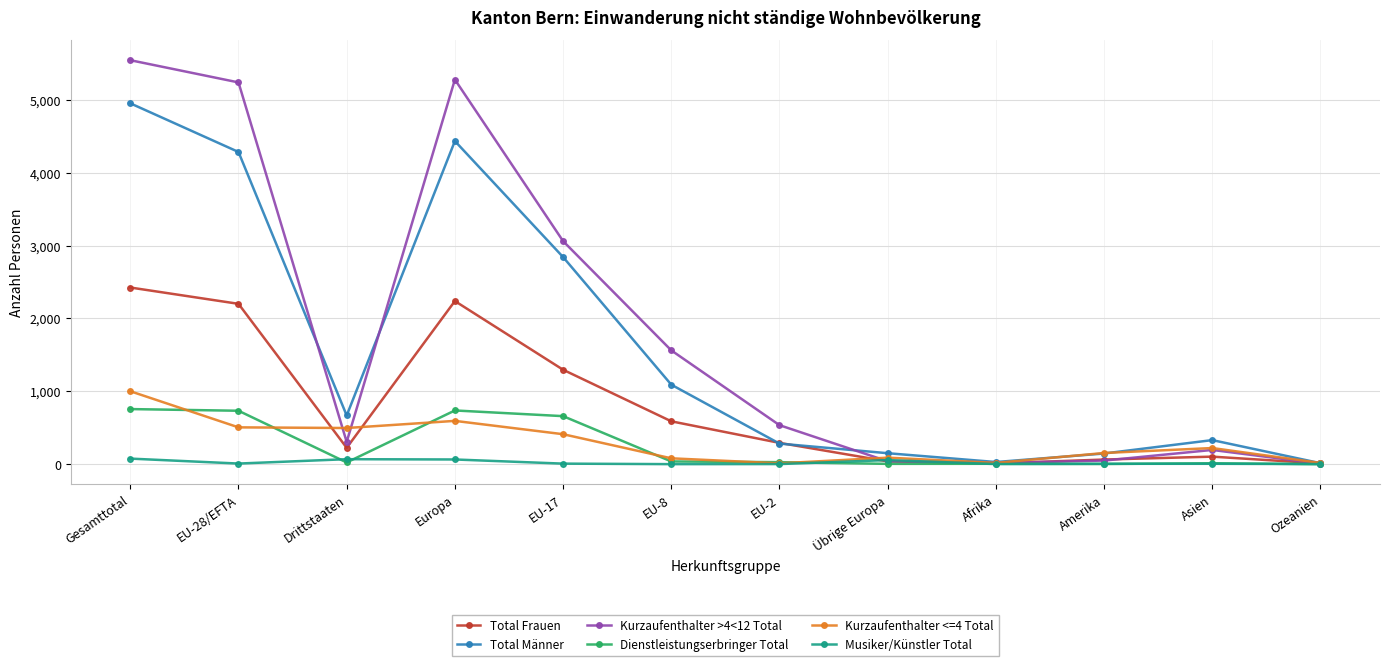

Which series has the largest total across all categories?

Kurzaufenthalter >4<12 Total